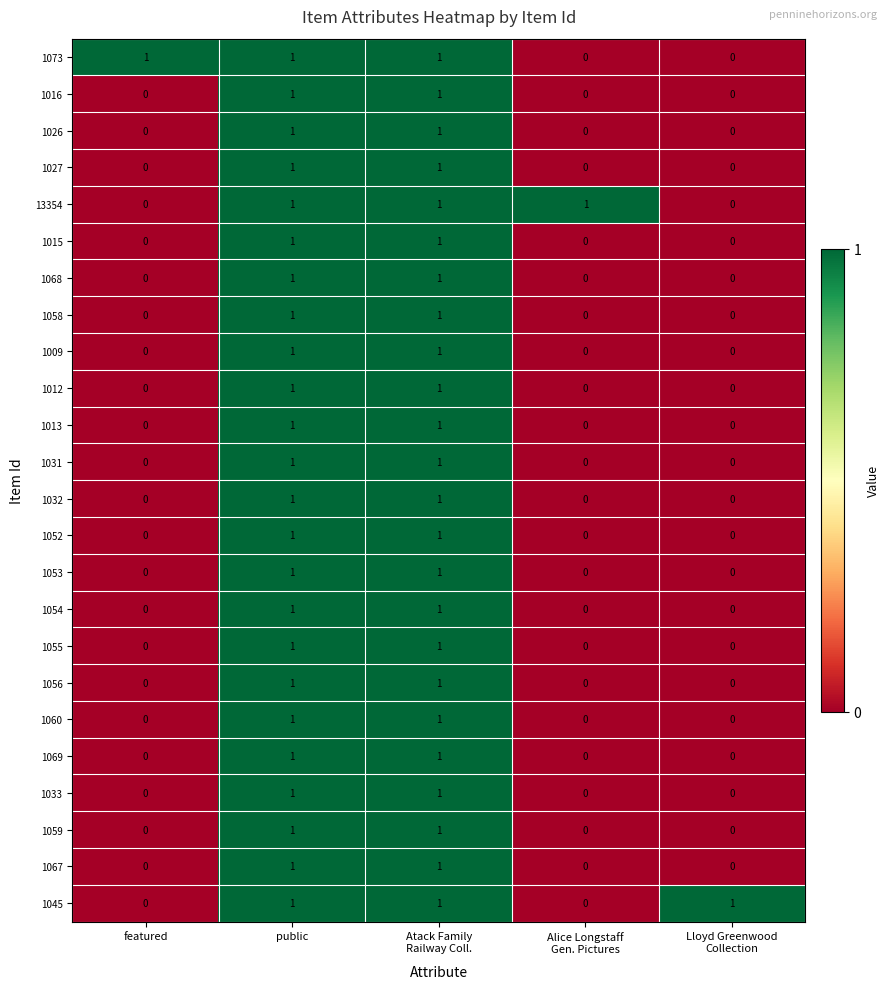

How many categories are shown in the chart?

5